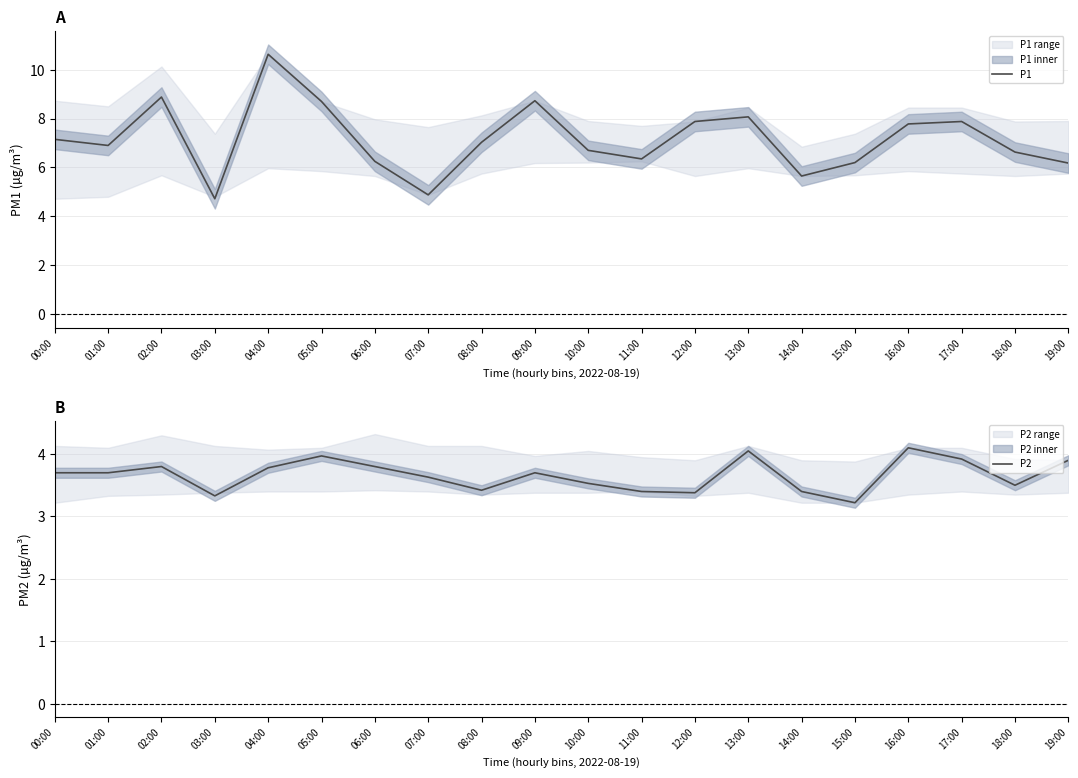

Read the P1 value at 19:00.

6.2